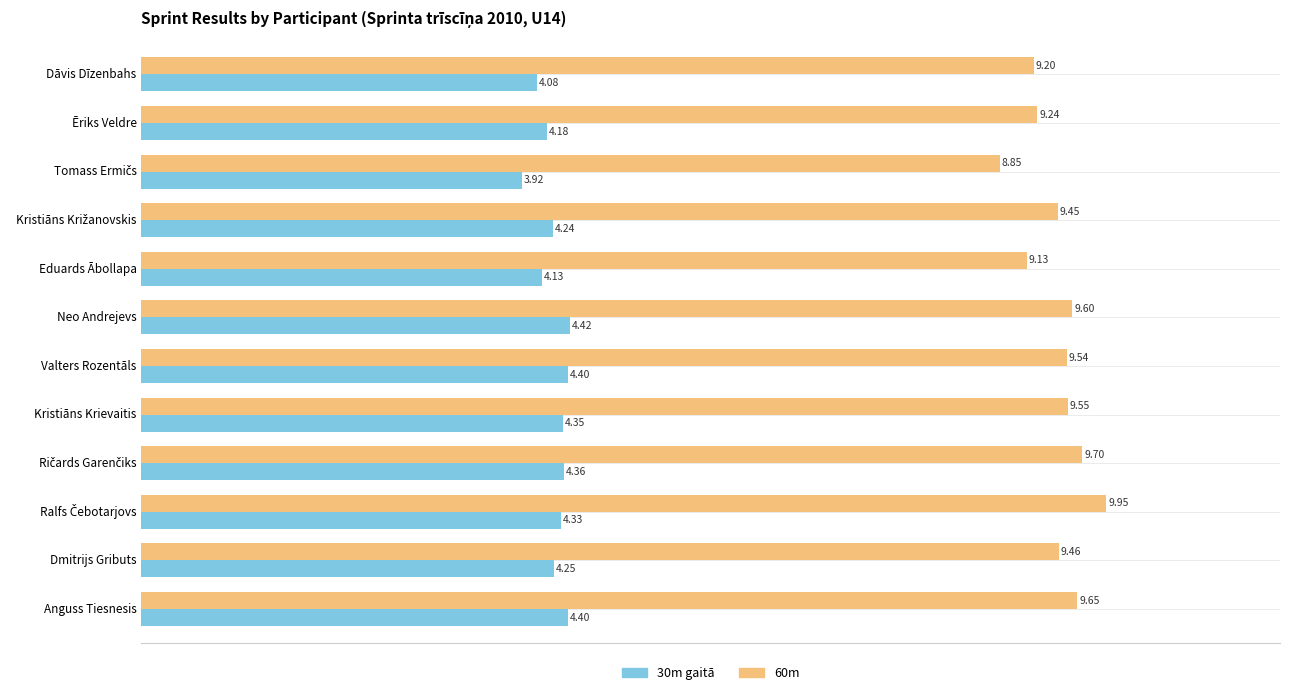

At which label does 30m gaitā reach its peak?

Neo Andrejevs